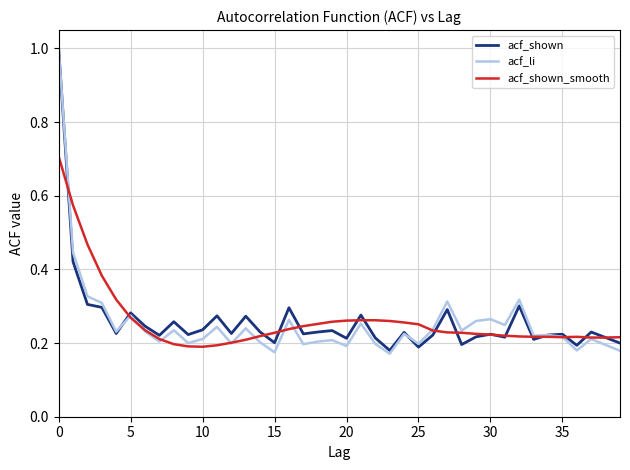

What is the maximum value for acf_shown?

1.0